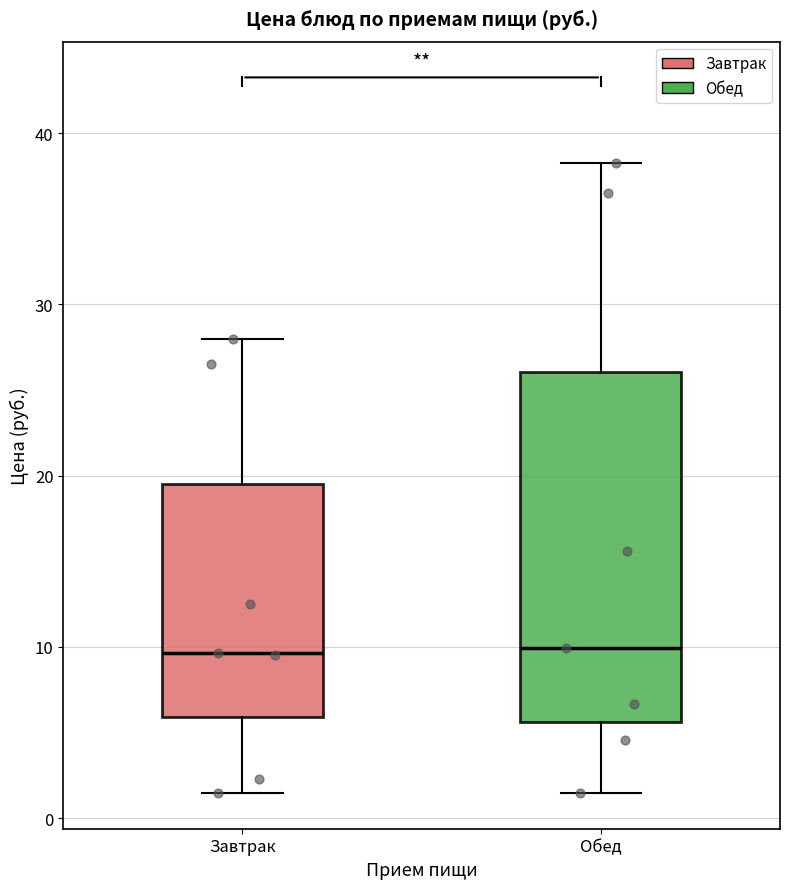

Which box is the tallest, from its lower edge to its upper edge?

Обед